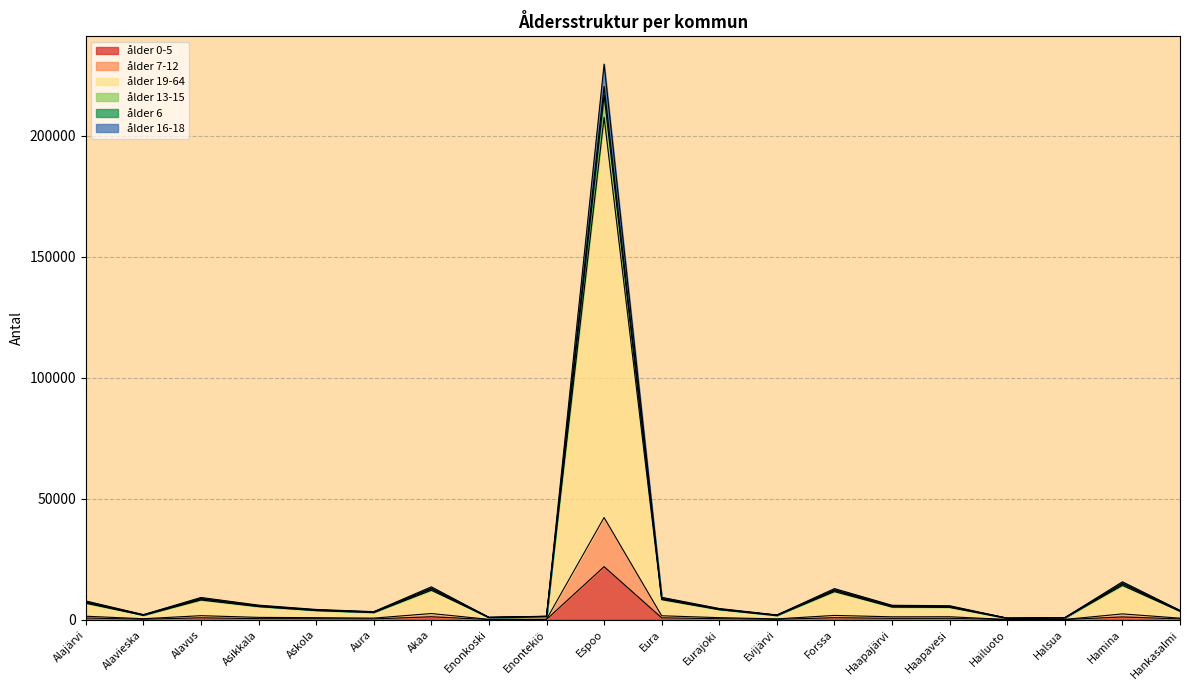

True or false: ålder 13-15 and ålder 0-5 intersect in this chart.

False